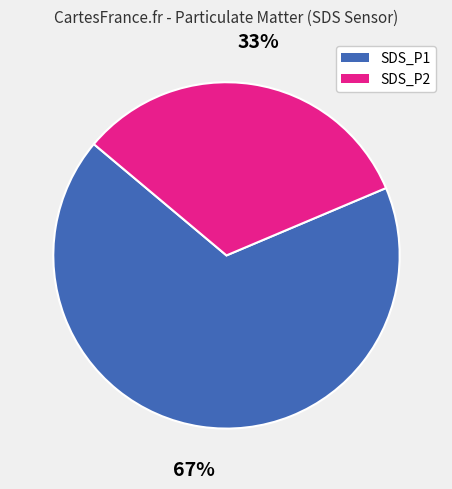

Is the sum of SDS_P2 and SDS_P1 greater than half?

Yes